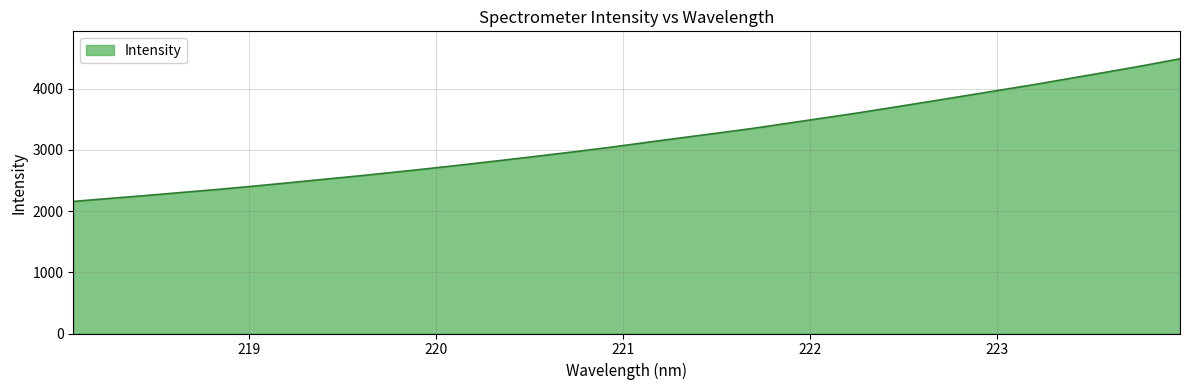

What is the difference between the maximum and second lowest values?

2283.5